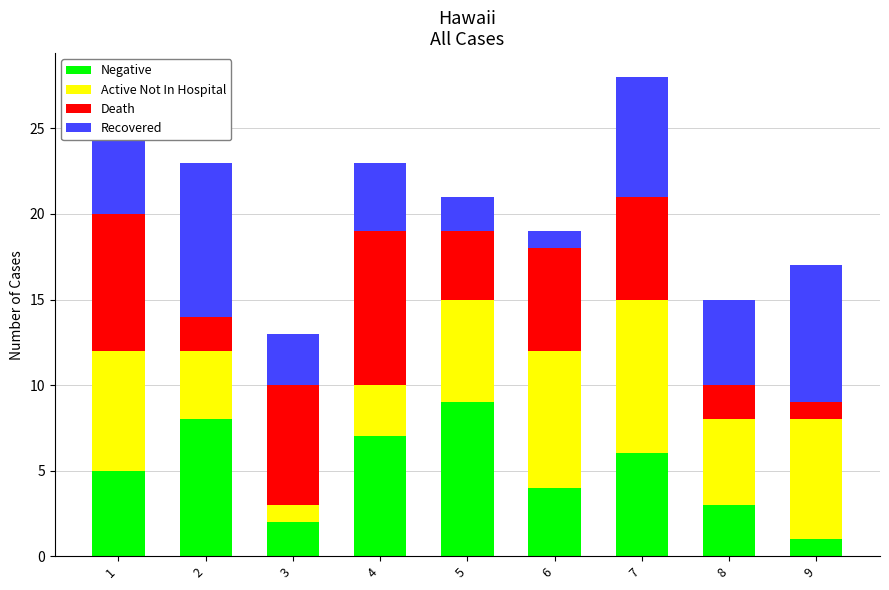

What is the lowest value of the Negative series?

1